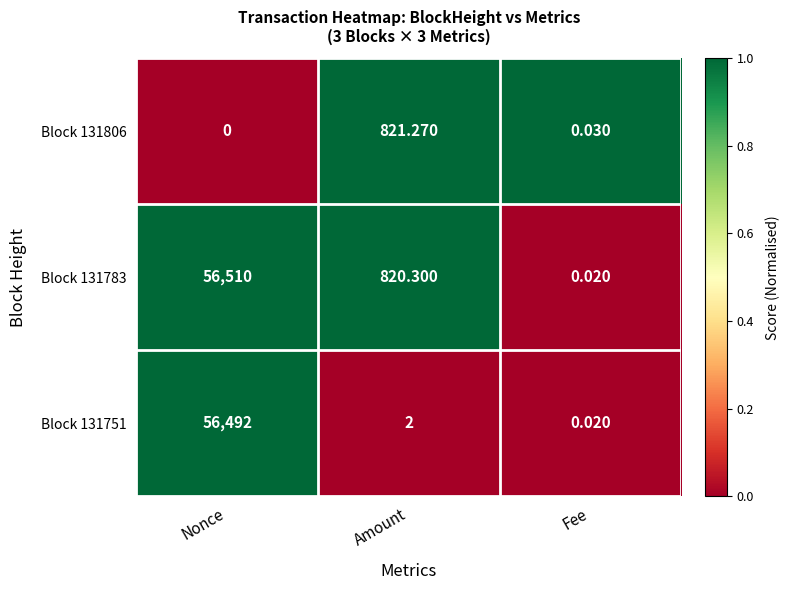

At which category does the chart reach its minimum across all series?

Nonce